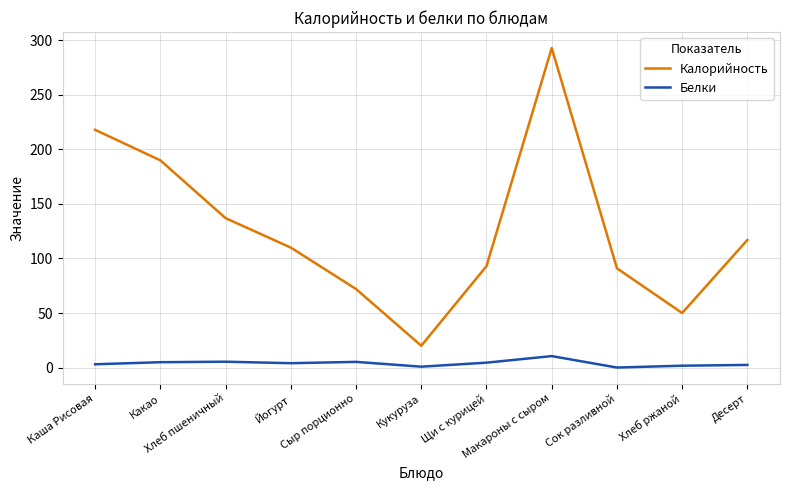

Rank the series at Сок разливной from lowest to highest value.

Белки, Калорийность